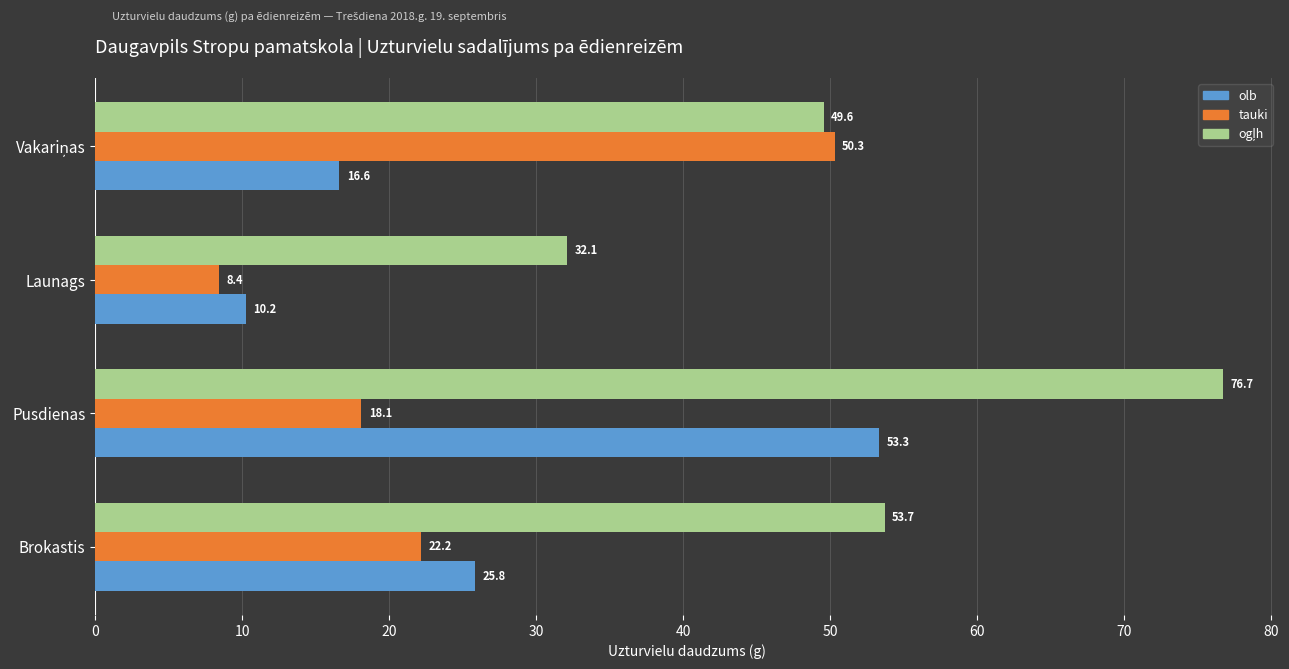

What is the maximum value shown in the chart?

76.7